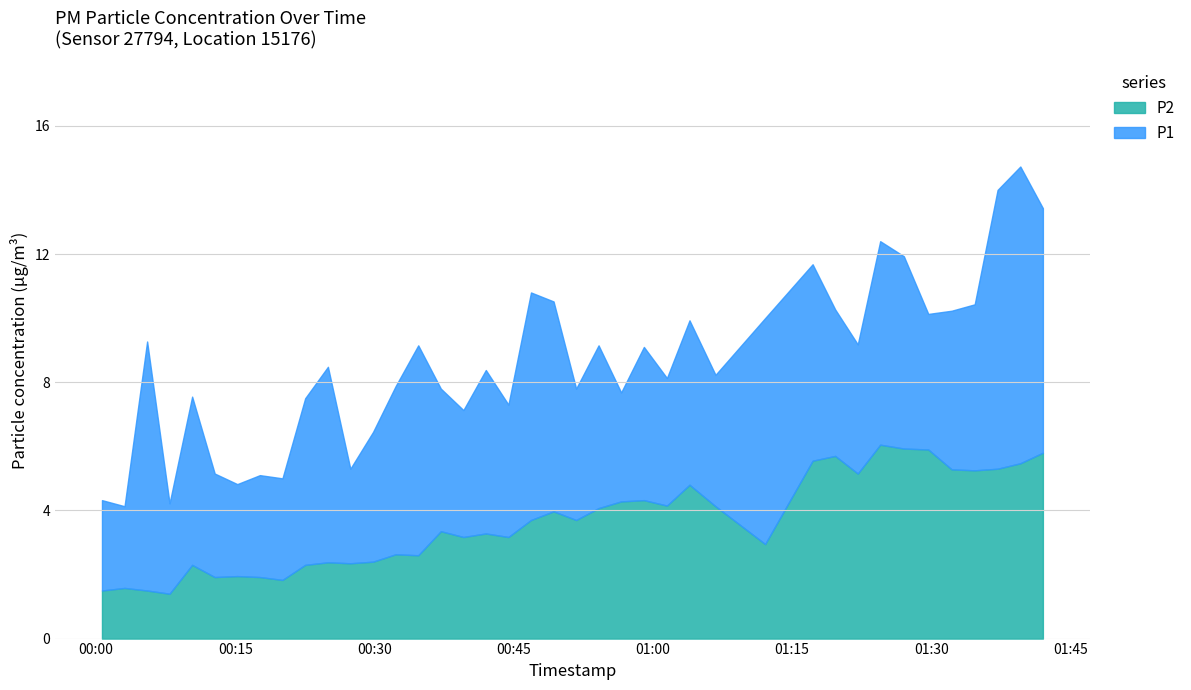

What are all the series names shown in the legend?

P2, P1